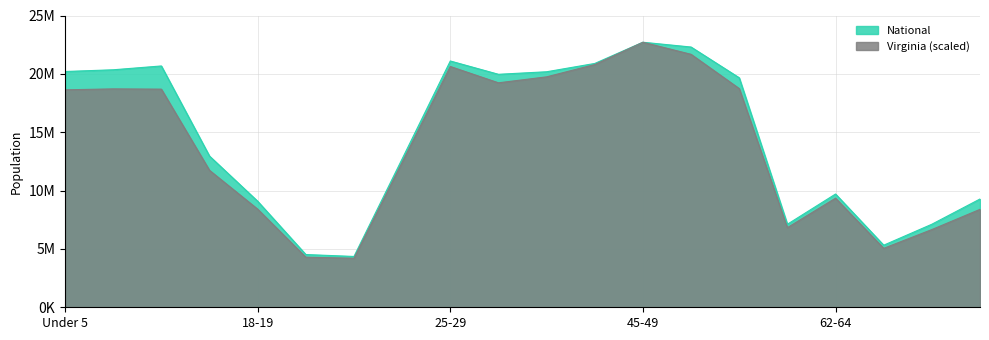

How many data points does each series have?

20